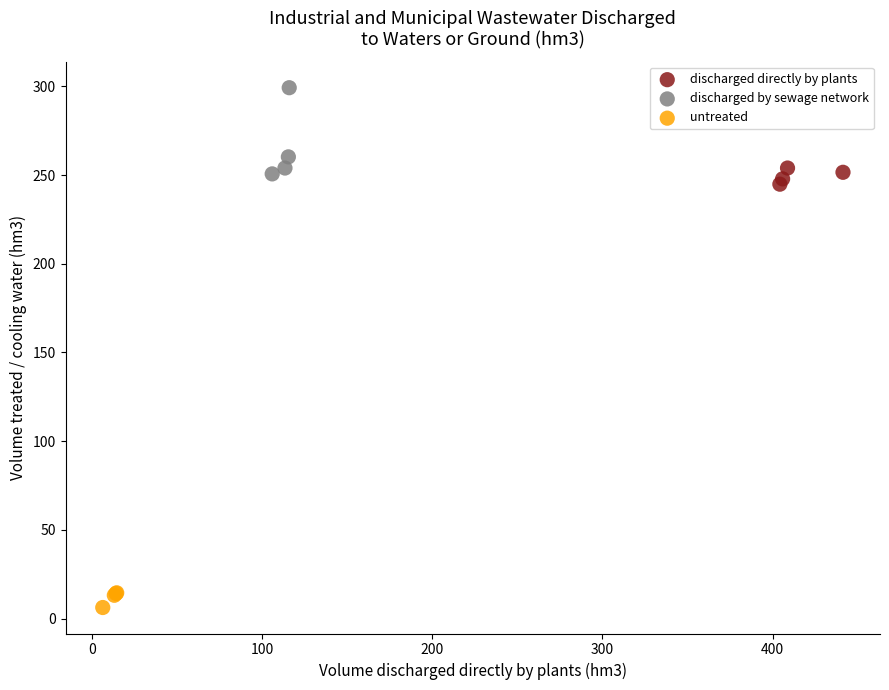

Which series contains the lowest Y value?

untreated